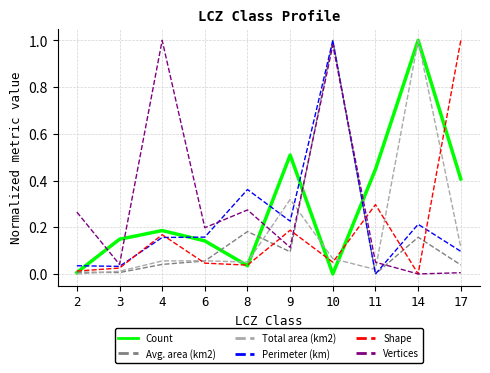

Which series ends up on top after the final intersection of Vertices and Perimeter (km)?

Perimeter (km)